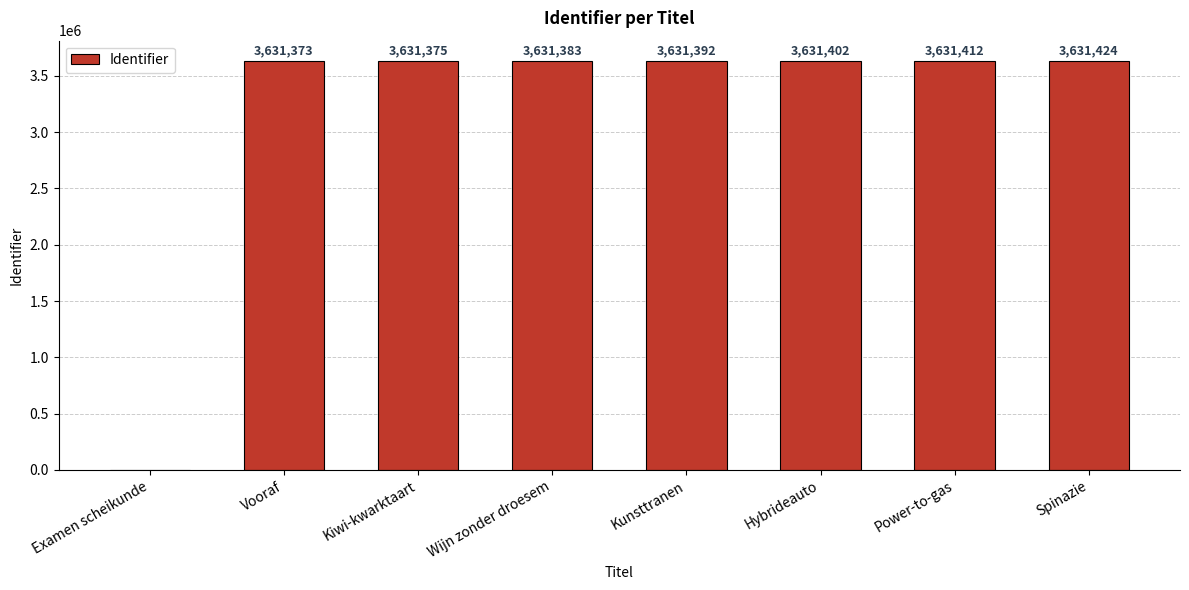

Reading left to right, list all the values displayed in this chart.

Examen scheikunde=0	Vooraf=3631373	Kiwi-kwarktaart=3631375	Wijn zonder droesem=3631383	Kunsttranen=3631392	Hybrideauto=3631402	Power-to-gas=3631412	Spinazie=3631424